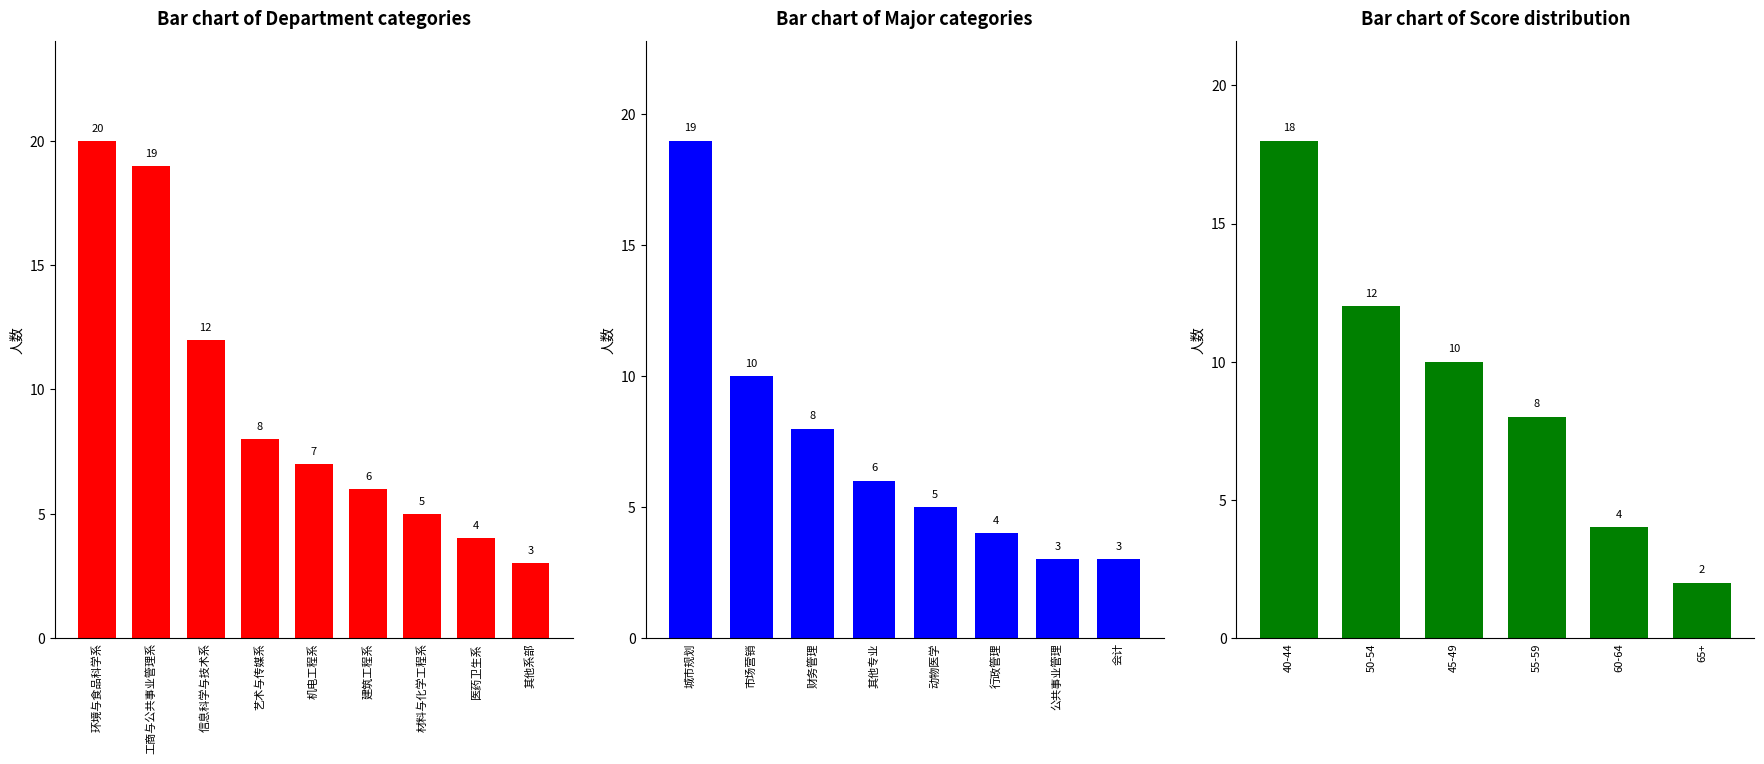

Which series has the largest total across all categories?

环境与食品科学系